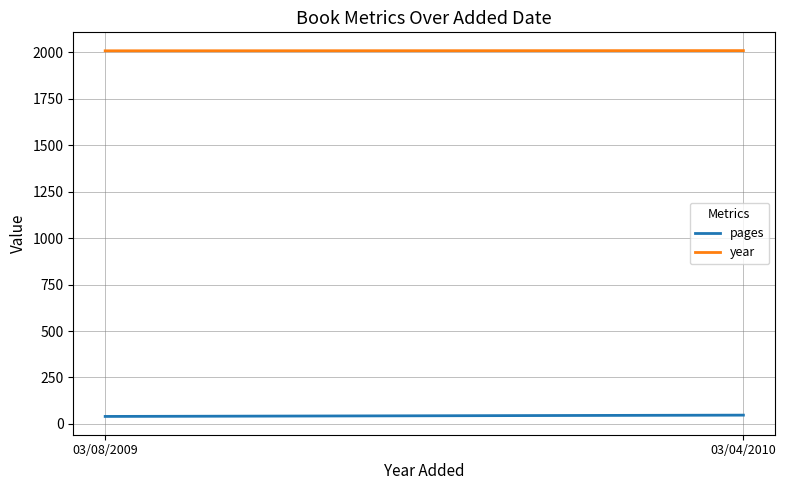

Which category has the highest value in the year series?

03/04/2010